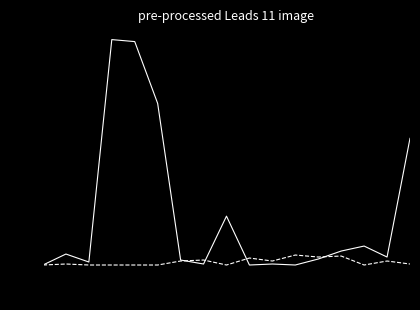

What is the maximum value shown in the chart?

227